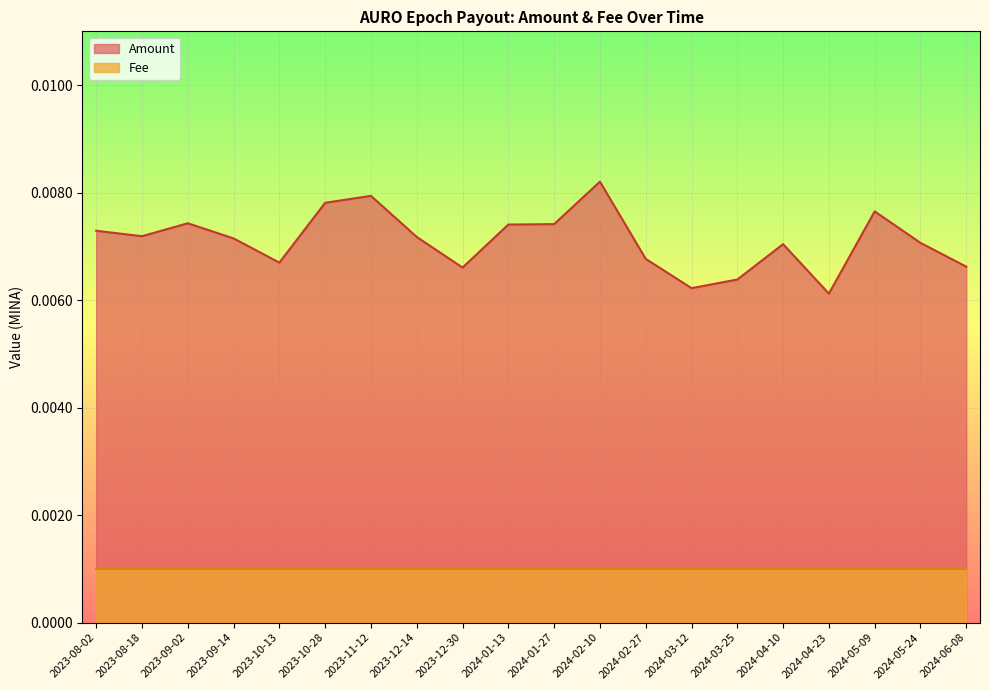

The value at 2023-12-14 is 0.0. True or false?

False